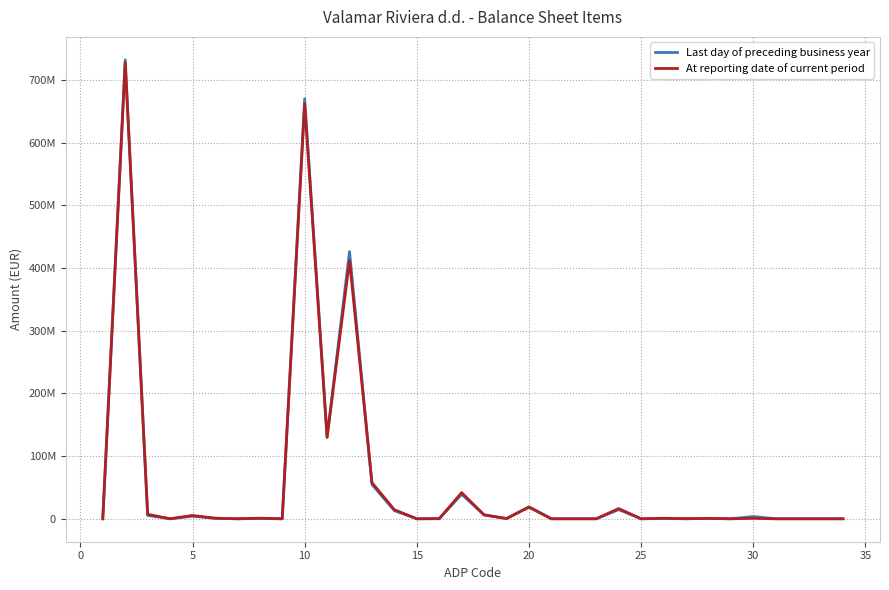

What is the difference between the maximum and minimum values in the Last day of preceding business year series?

732302923